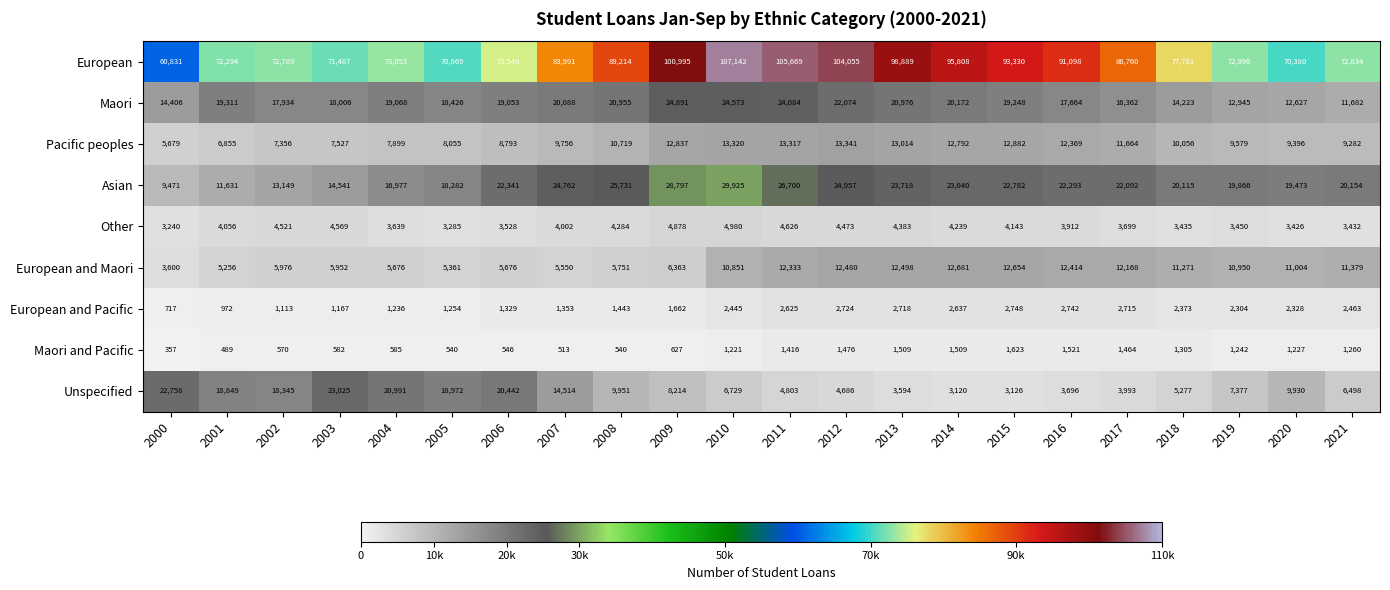

At which label does Unspecified first exceed 8214?

2000